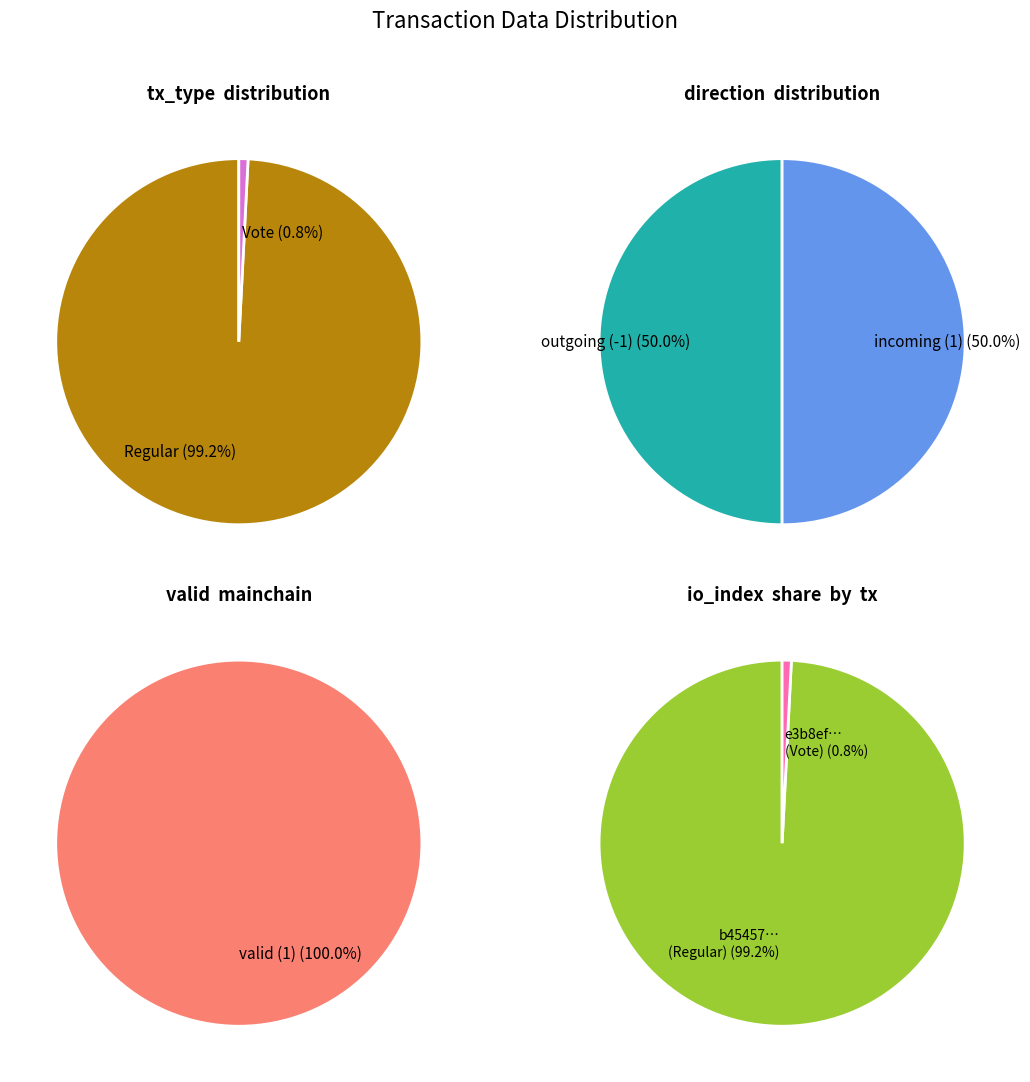

Combined, do direction_values and io_values account for over 50%?

Yes